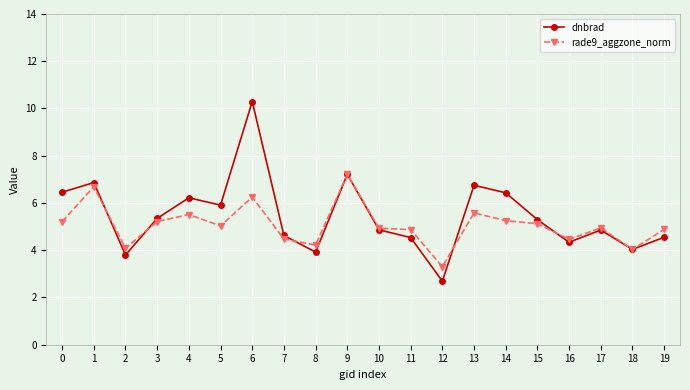

What is the value of the dnbrad point at the 8th from the left?

4.6